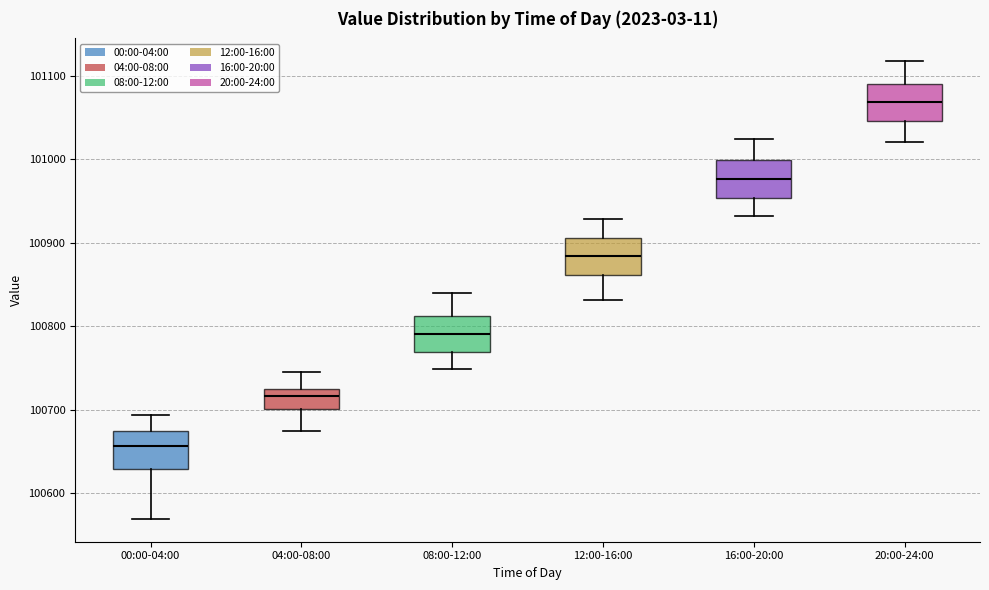

Which box has the lowest median line?

00:00-04:00